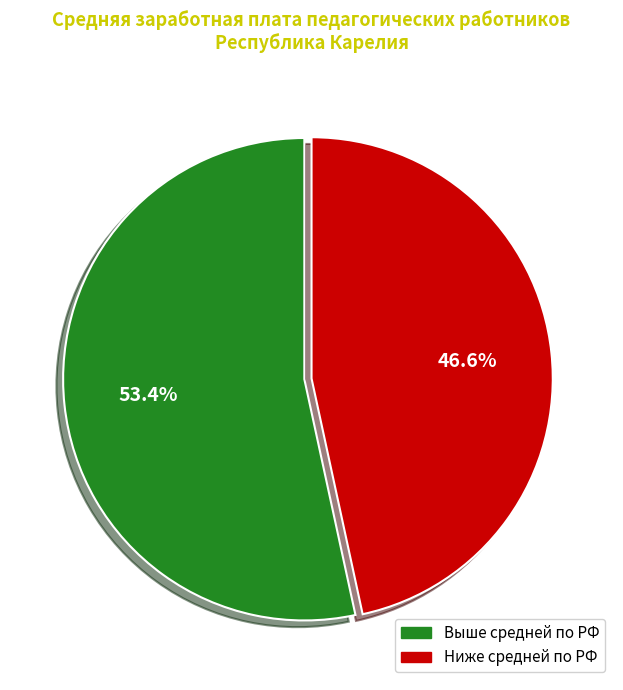

Is there a majority slice in this chart?

Yes